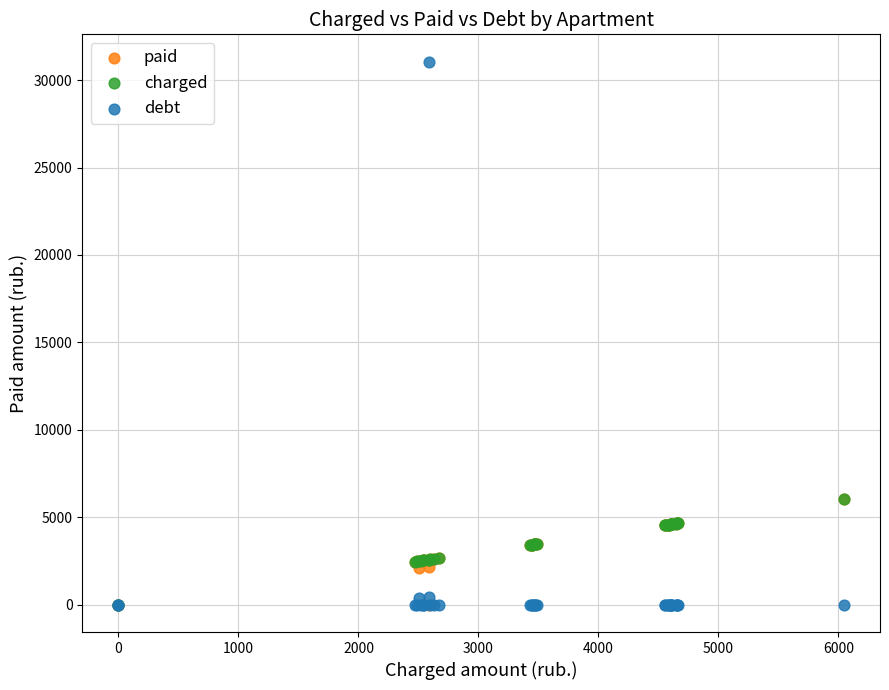

Which series contains the highest Y value?

debt